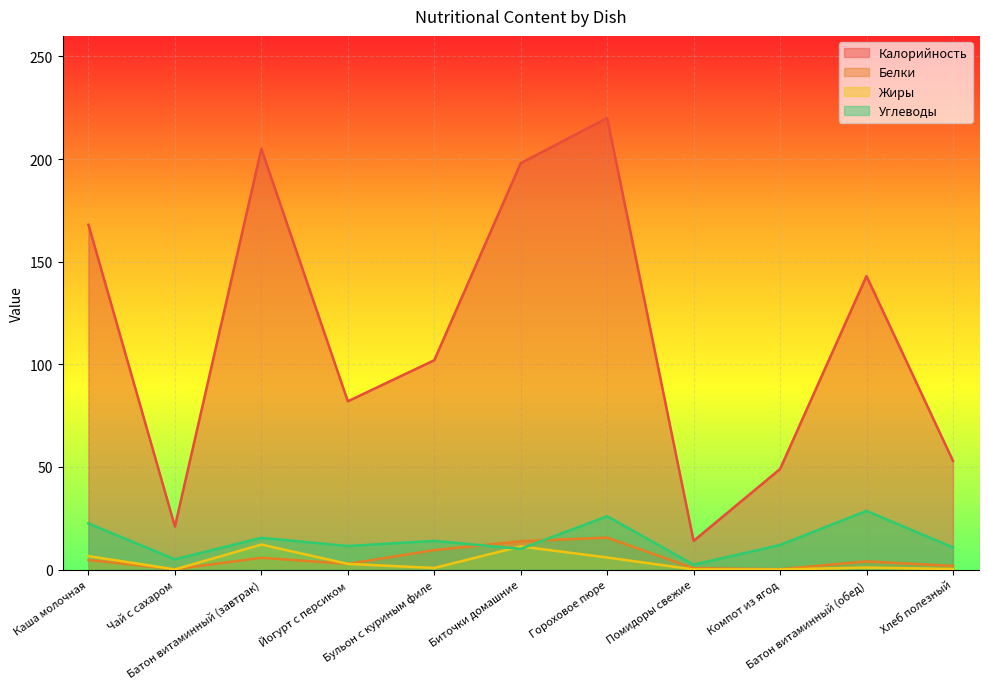

List the labels in order of Белки value, smallest first.

Чай с сахаром, Компот из ягод, Помидоры свежие, Хлеб полезный, Йогурт с персиком, Батон витаминный (обед), Каша молочная, Батон витаминный (завтрак), Бульон с куриным филе, Биточки домашние, Гороховое пюре